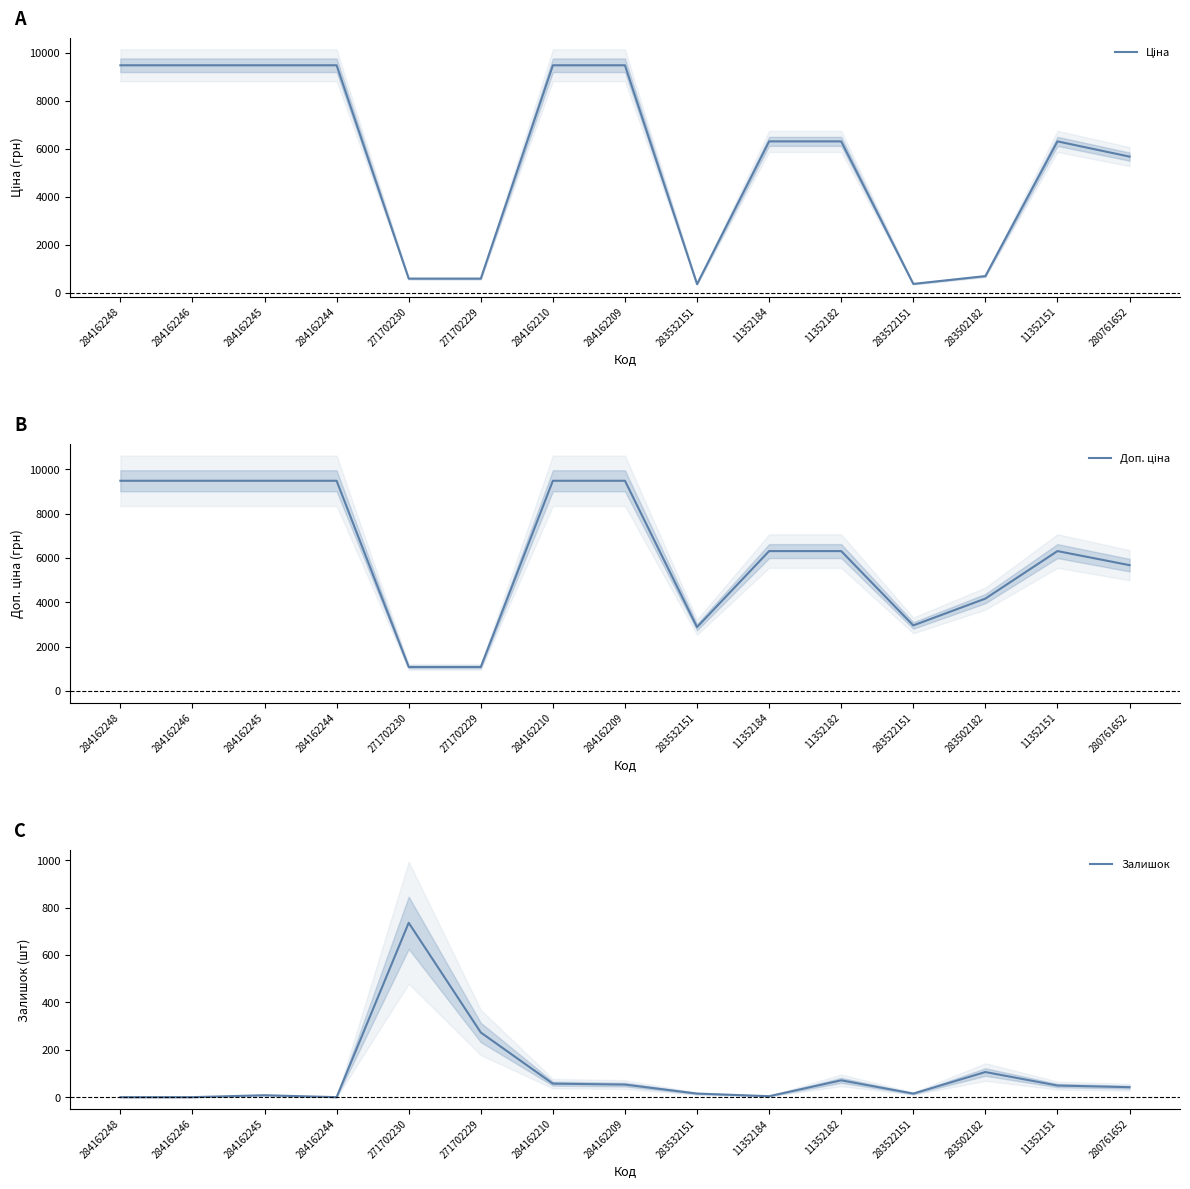

Rank the series at 283522151 from lowest to highest value.

Залишок, Ціна, Доп. ціна